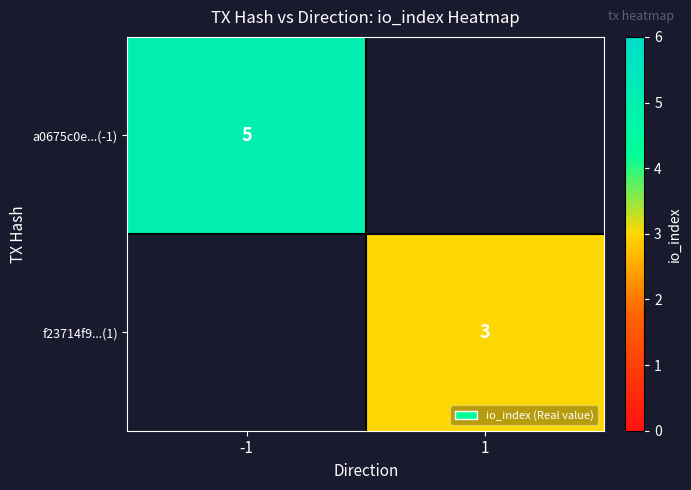

The value of f23714f9...(1) at 1 is 3. True or false?

True